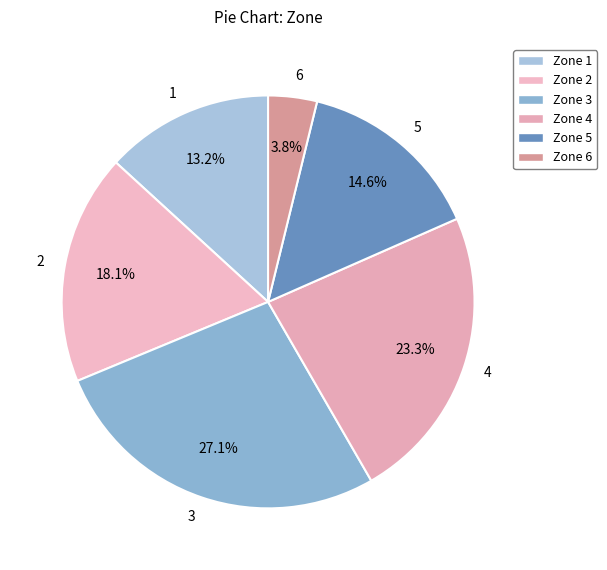

What percentage do 1 and 5 together represent?

27.8%